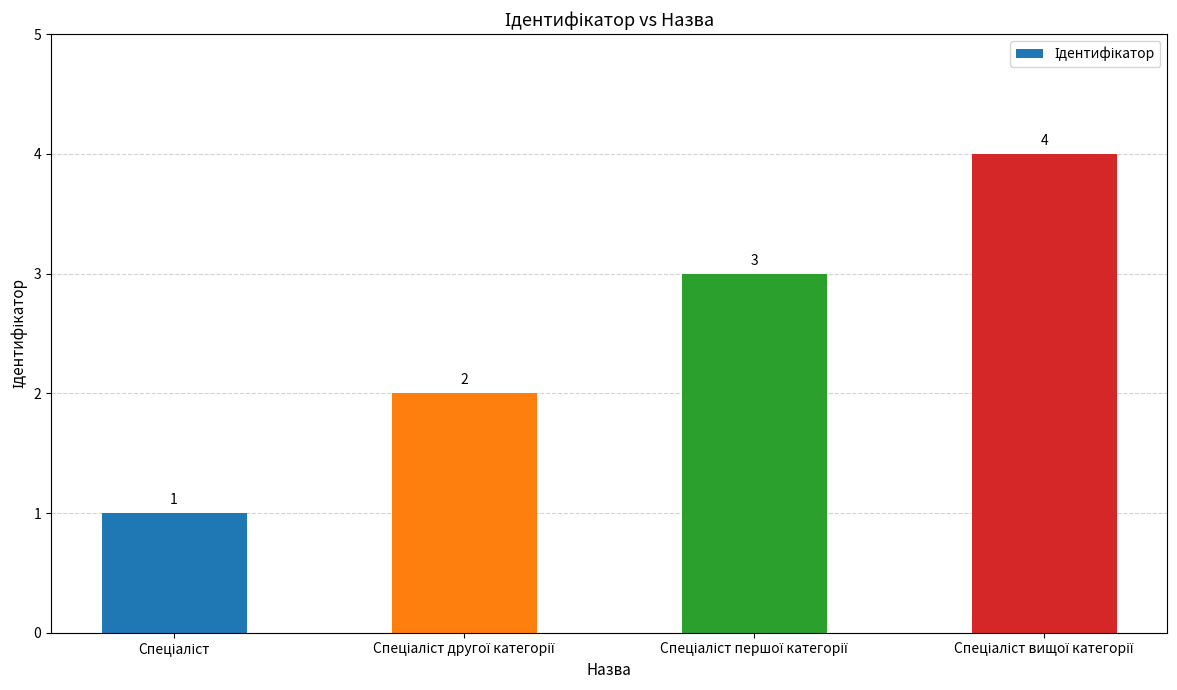

How many values are between 2 and 4?

3